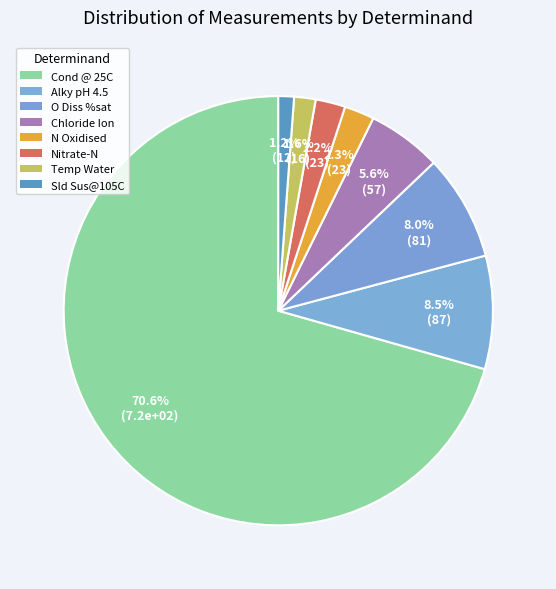

Which slice represents more than half of the pie?

Cond @ 25C